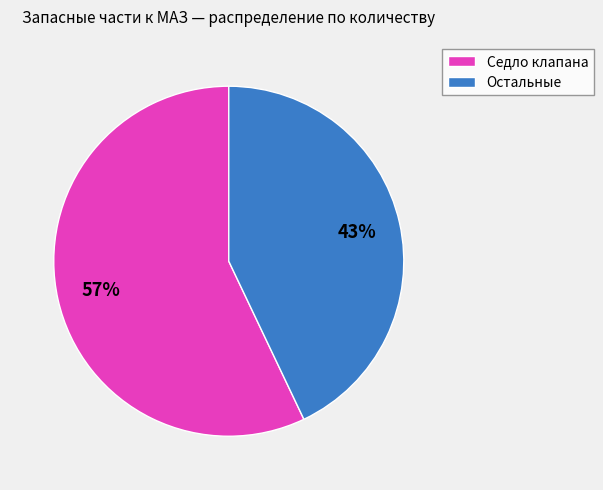

Is there a majority slice in this chart?

Yes